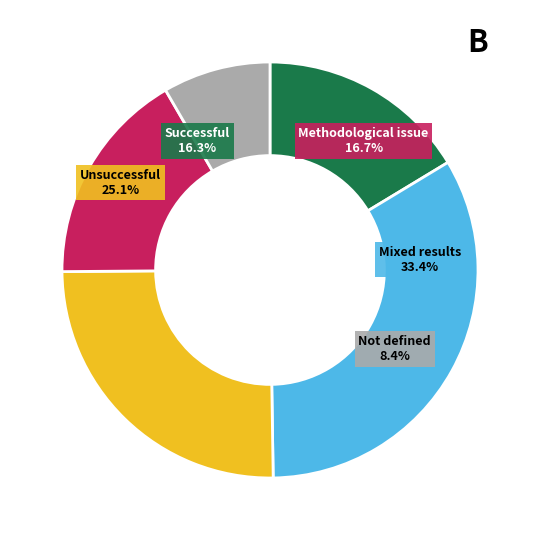

The Statens Bymiljøpris slice represents 1% of the pie. True or false?

False